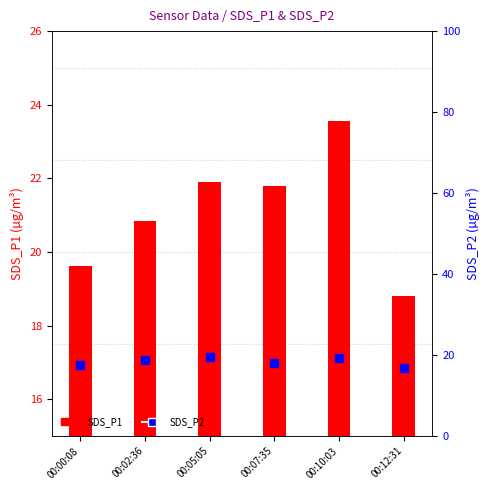

What are all the series names shown in the legend?

SDS_P1, SDS_P2